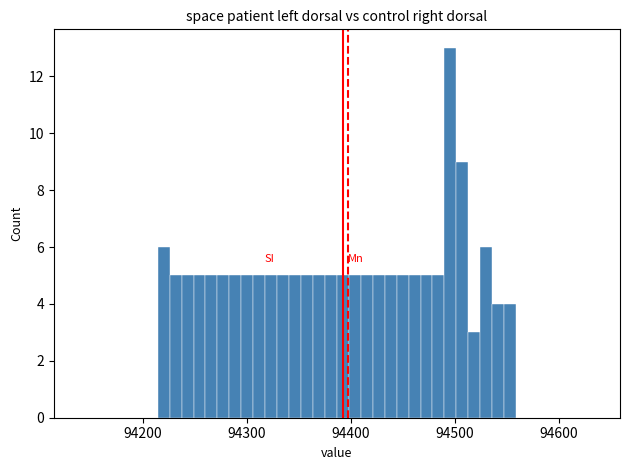

Read against the x-axis, roughly where is the centre of the tallest bar?

94500